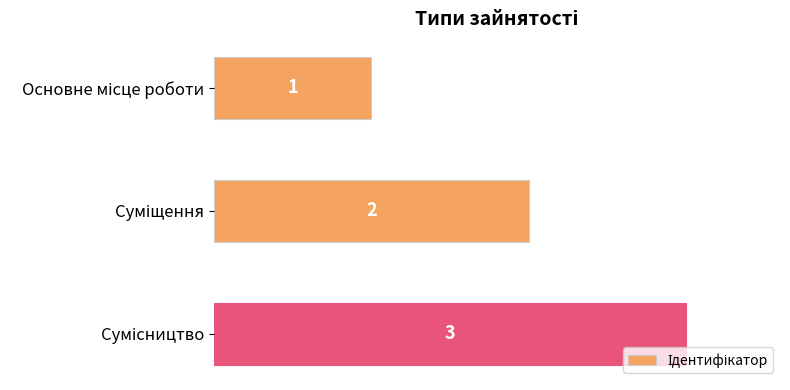

What is the greatest value displayed?

3